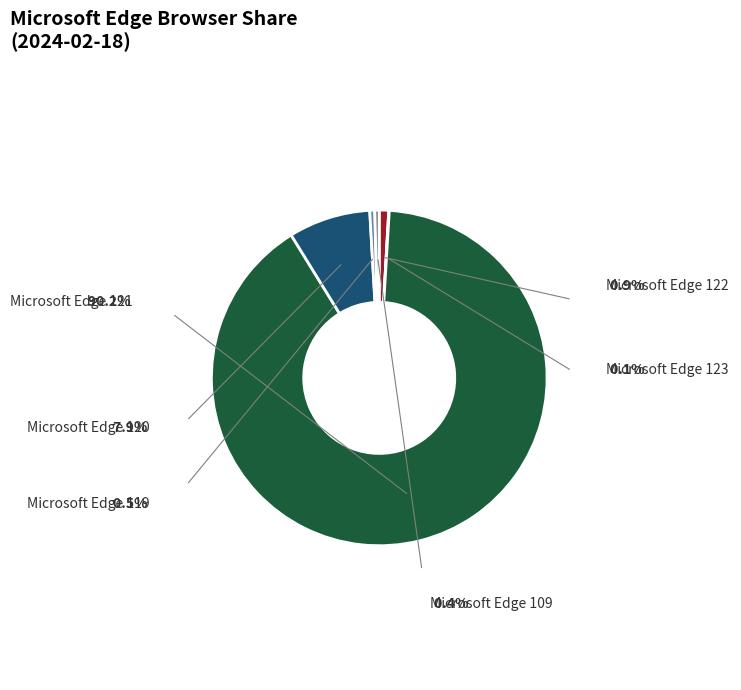

To the nearest percent, what percentage of the pie is Microsoft Edge 122?

1%